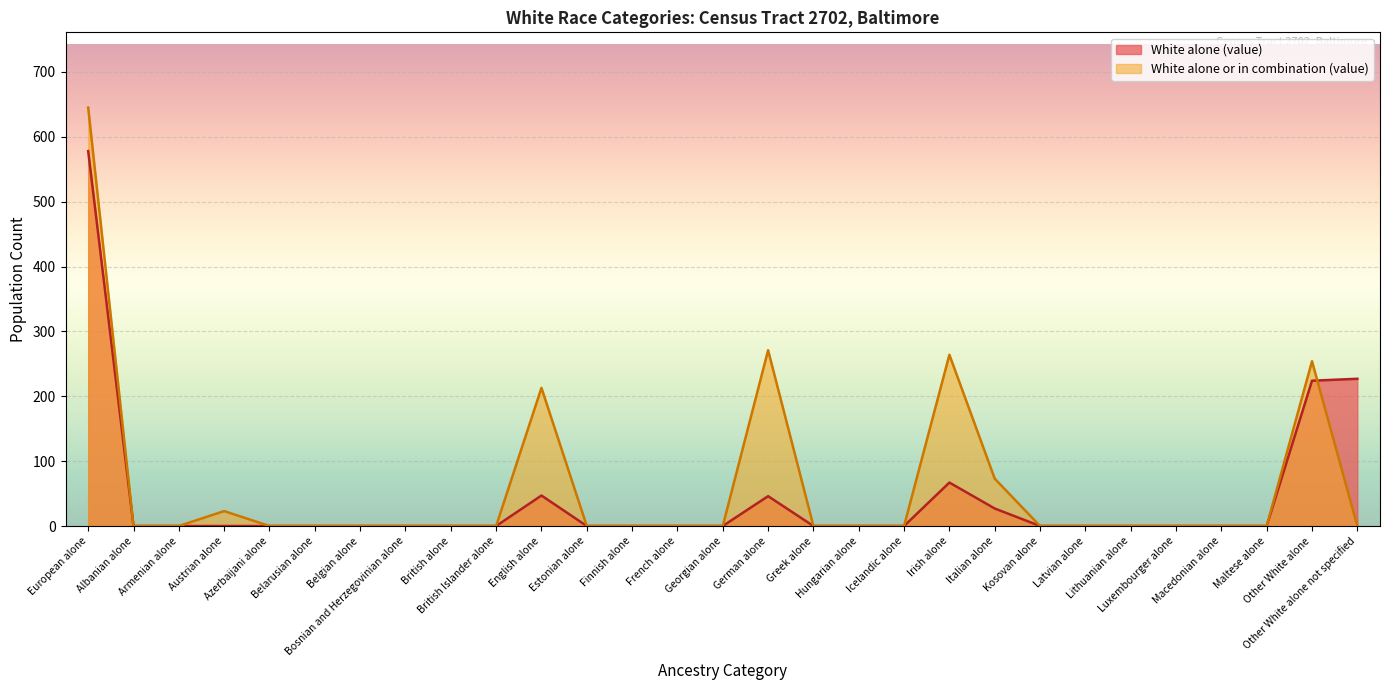

Between Belarusian alone and Hungarian alone, which series saw the biggest shift?

White alone (value)